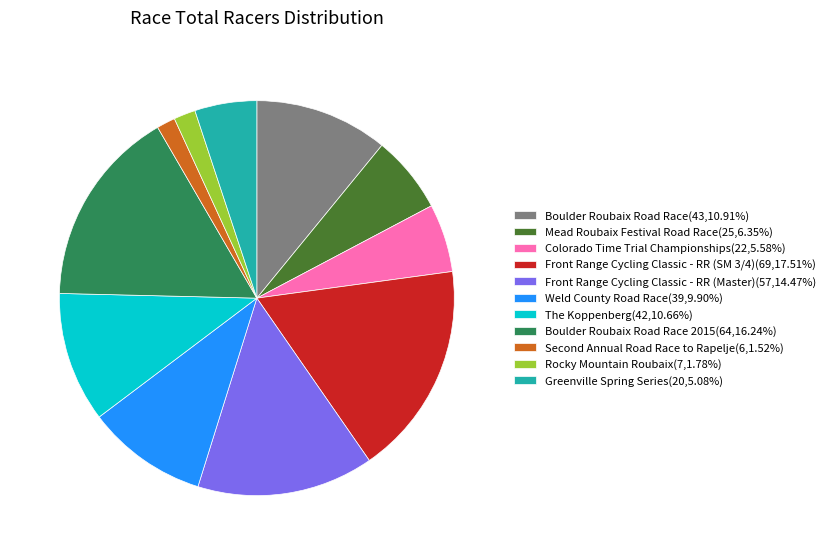

Is Front Range Cycling Classic - RR (Master)(57,14.47%) the majority of the pie?

No